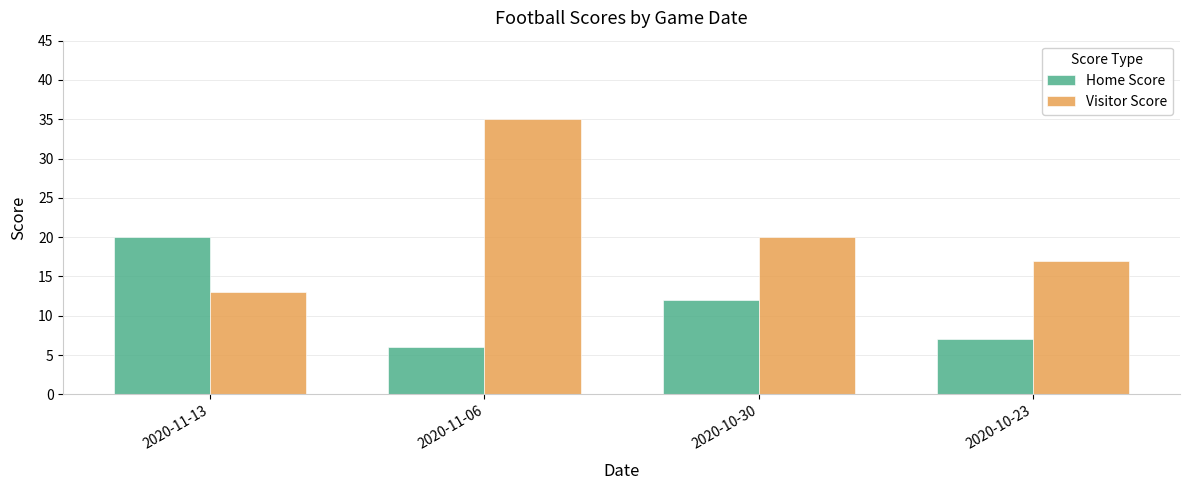

Count the number of categories in the chart.

4